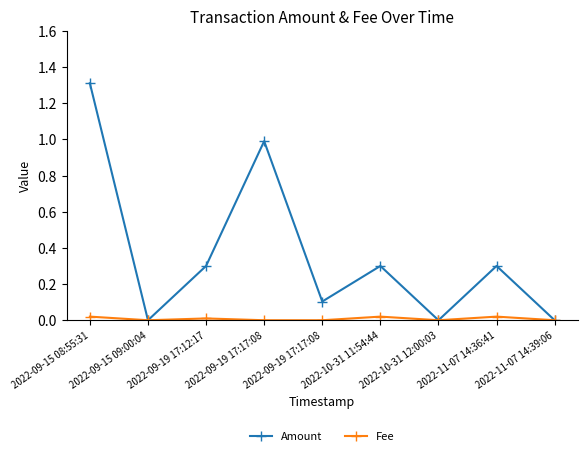

What are all the series names shown in the legend?

Amount, Fee